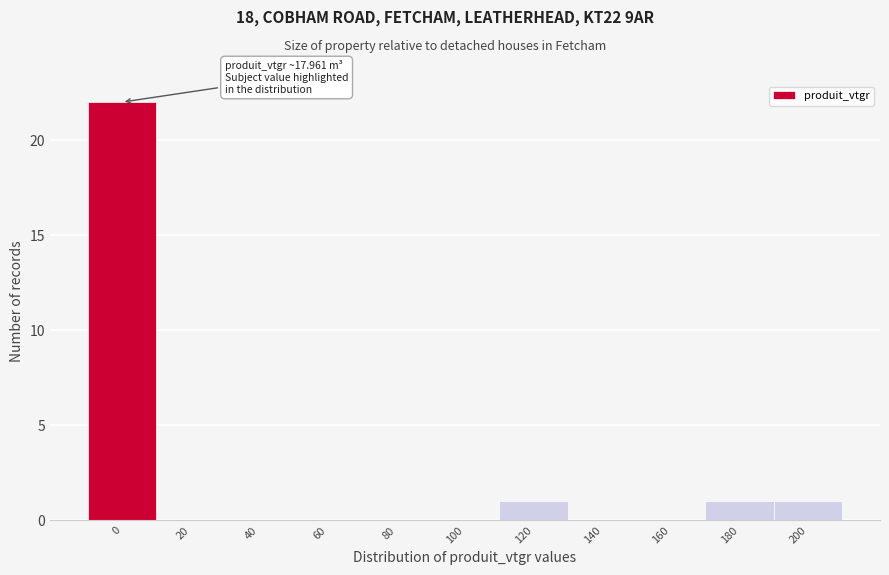

Reading left to right, what are all the values shown in this chart?

0=22	20=0	40=0	60=0	80=0	100=0	120=1	140=0	160=0	180=1	200=1